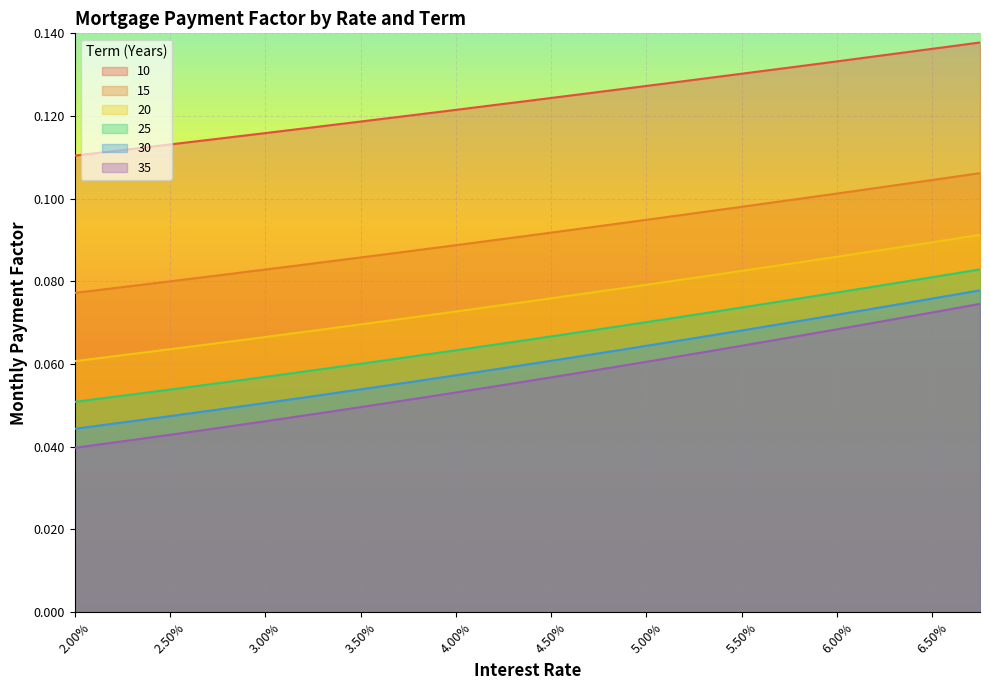

Which series has the largest total across all categories?

10